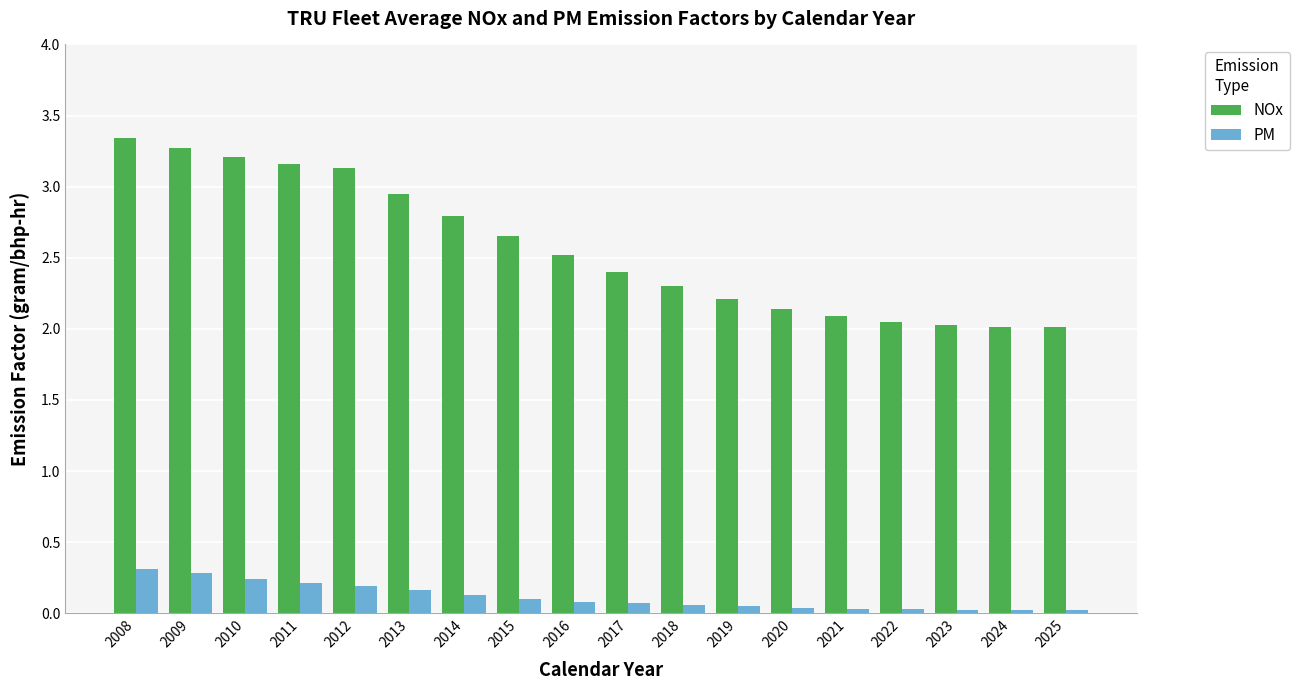

What is the difference between the maximum and minimum values in the PM series?

0.3